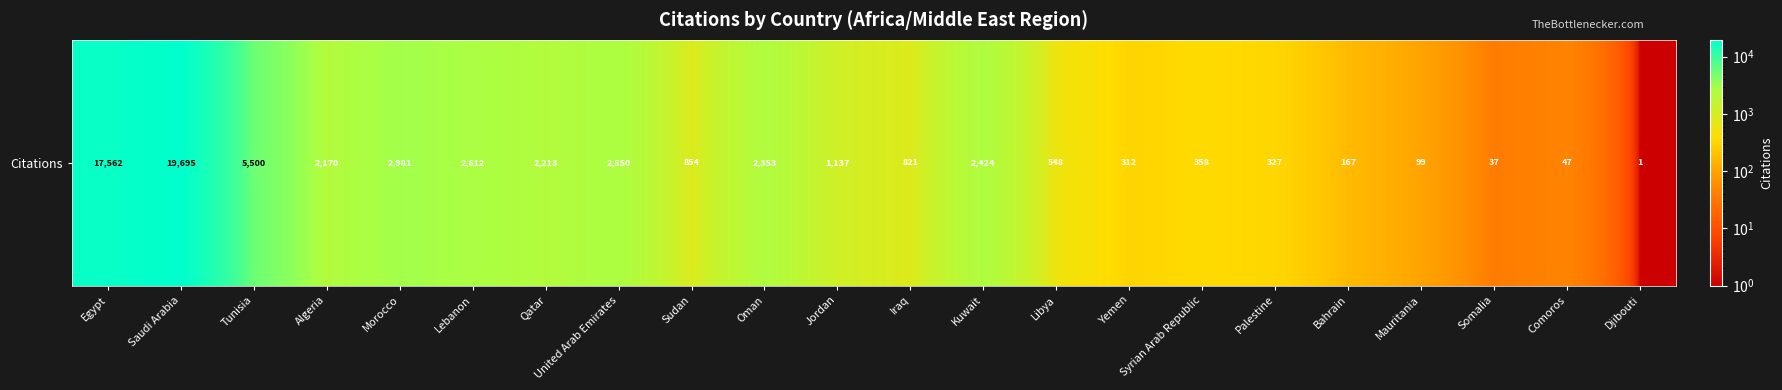

Is it true that the value at United Arab Emirates is 3674?

False